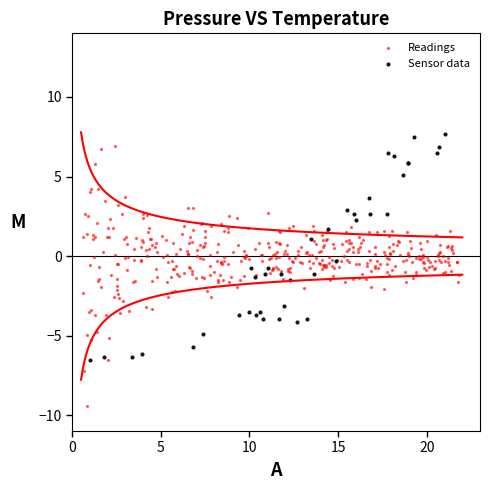

Which series reaches the minimum Y coordinate?

Readings